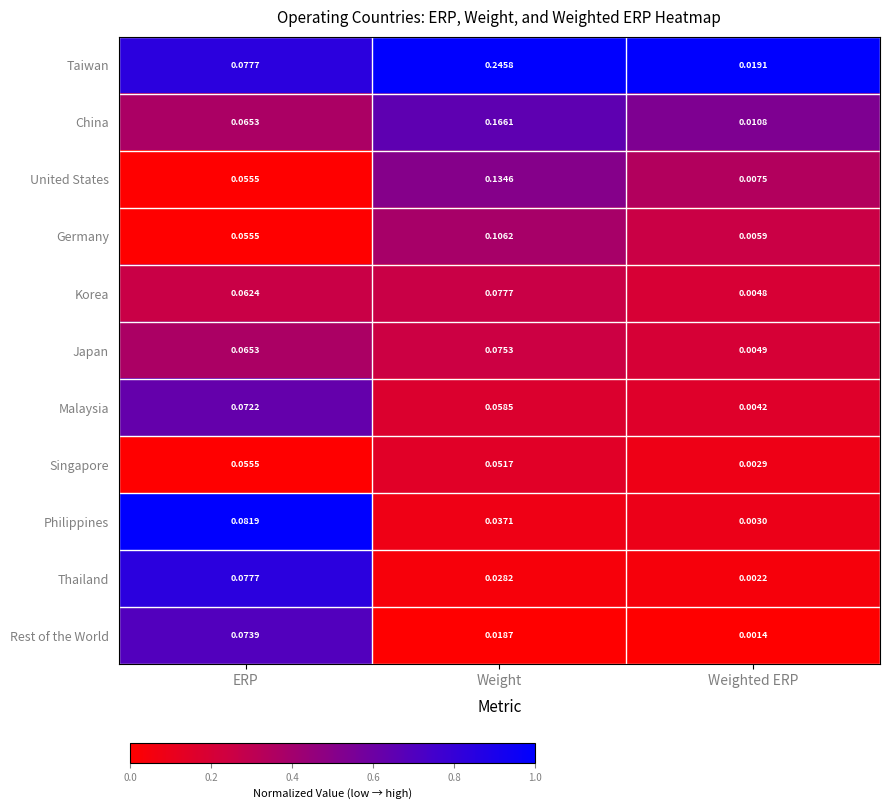

Which series changed the most between Weight and Weighted ERP?

Taiwan